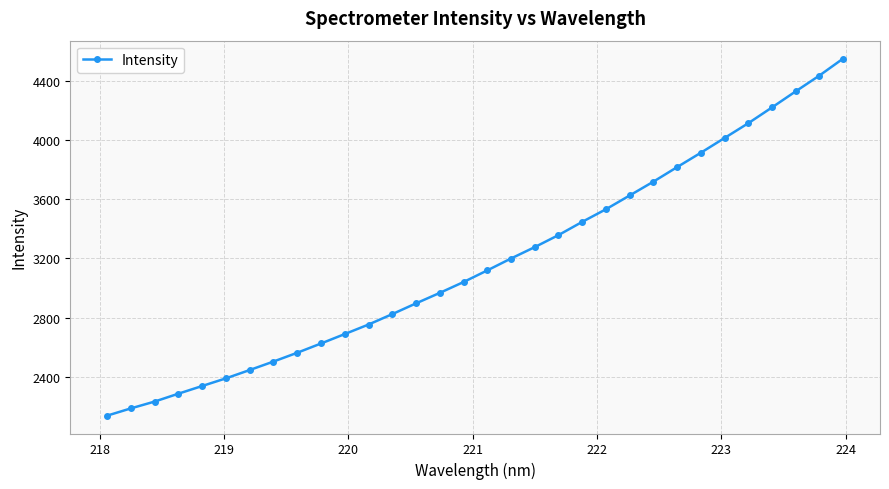

True or false: the data has more than 2 interior local peaks.

False